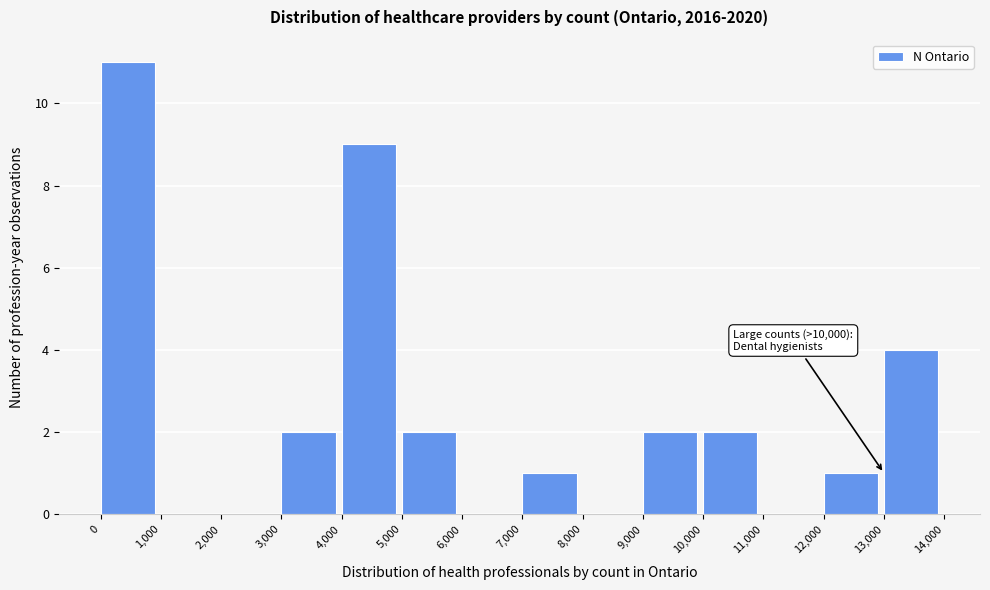

Over which range of the x-axis is the bar tallest?

0 to 1,000